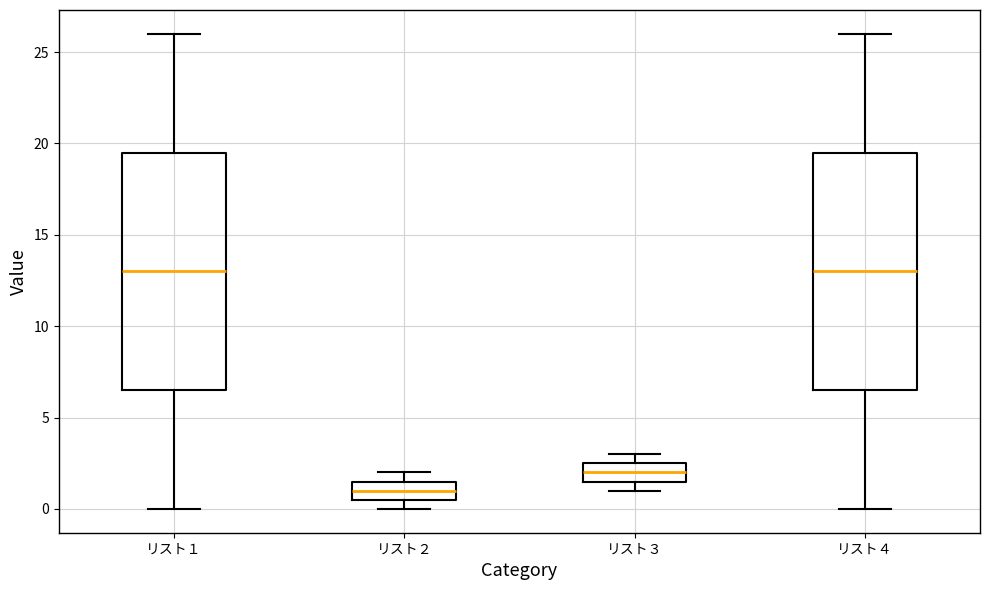

Reading left to right, read every box against the y-axis: the position of its median line, the range the box covers, and the ends of its whiskers. The values are not printed on the chart, so give them approximately, as read against the axis.

リスト１: median 13.0, box 6.5 to 19.5, whiskers 0.0 to 26.0
リスト２: median 1.0, box 0.5 to 1.5, whiskers 0.0 to 2.0
リスト３: median 2.0, box 1.5 to 2.5, whiskers 1.0 to 3.0
リスト４: median 13.0, box 6.5 to 19.5, whiskers 0.0 to 26.0